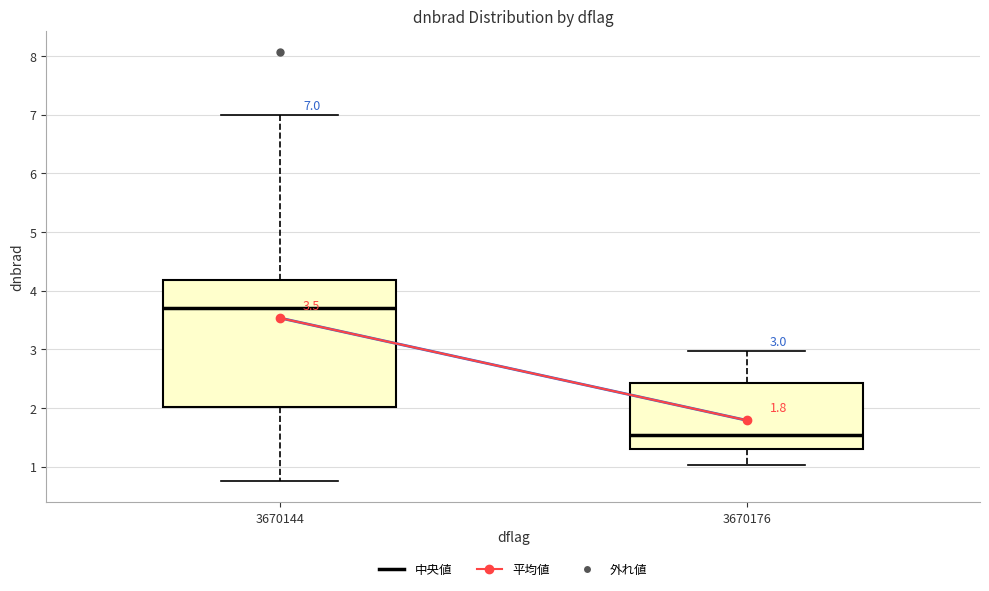

Which box has the lowest median line?

3670176